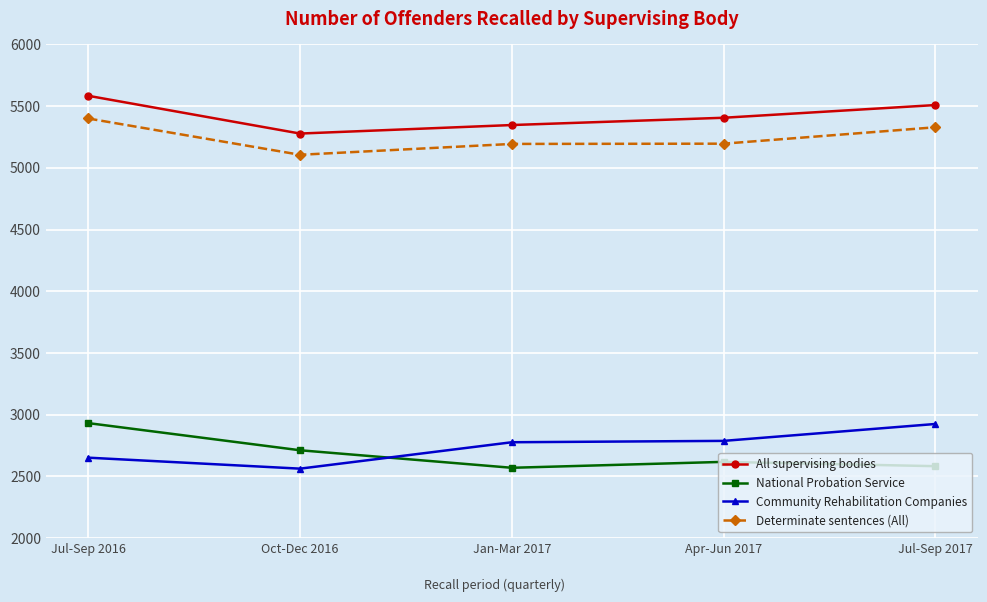

What is the spread (max minus min) of values at Jul-Sep 2016?

2932